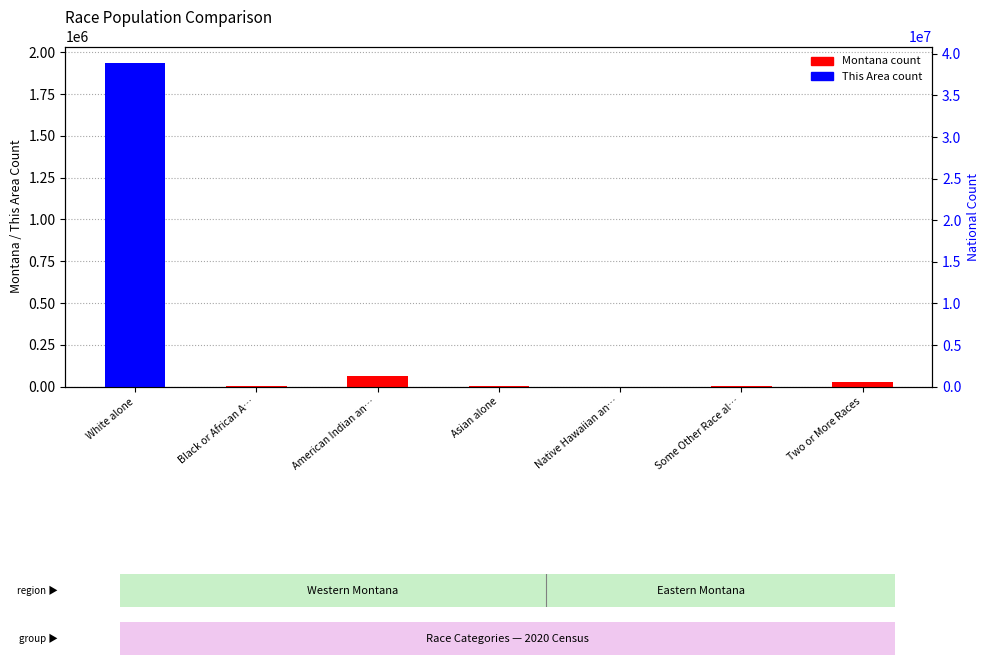

What is the label of the 7th bar from the right?

White alone